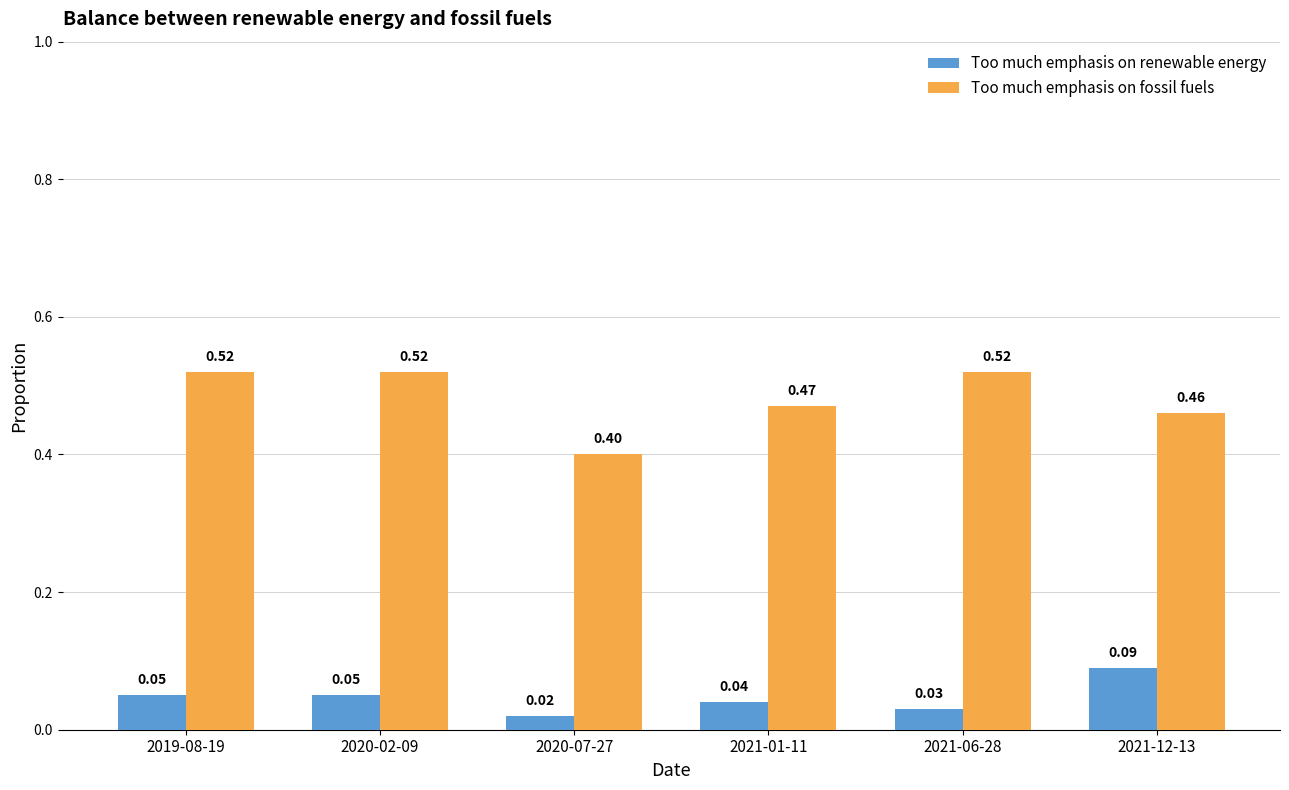

What position from the right is 2021-06-28?

2